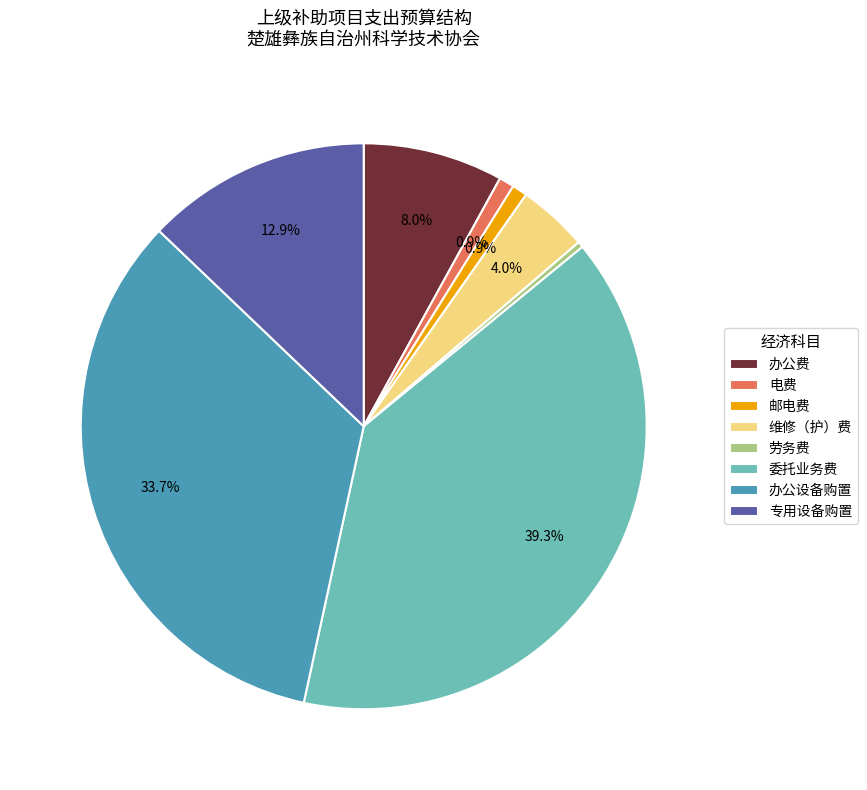

To the nearest percent, what percentage of the pie is 办公设备购置?

34%